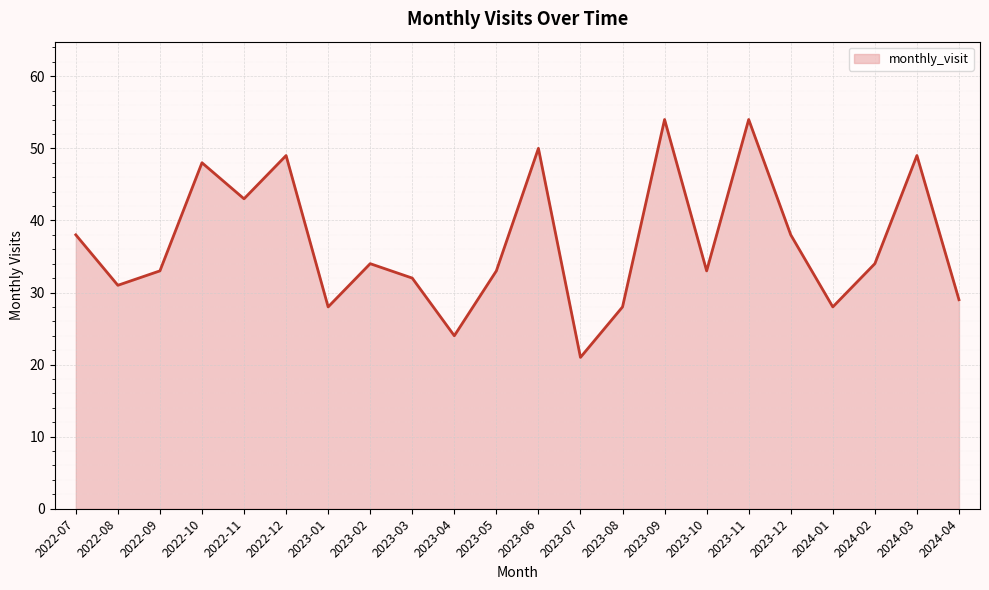

Reading right to left, what are all the values shown in this chart?

29	49	34	28	38	54	33	54	28	21	50	33	24	32	34	28	49	43	48	33	31	38